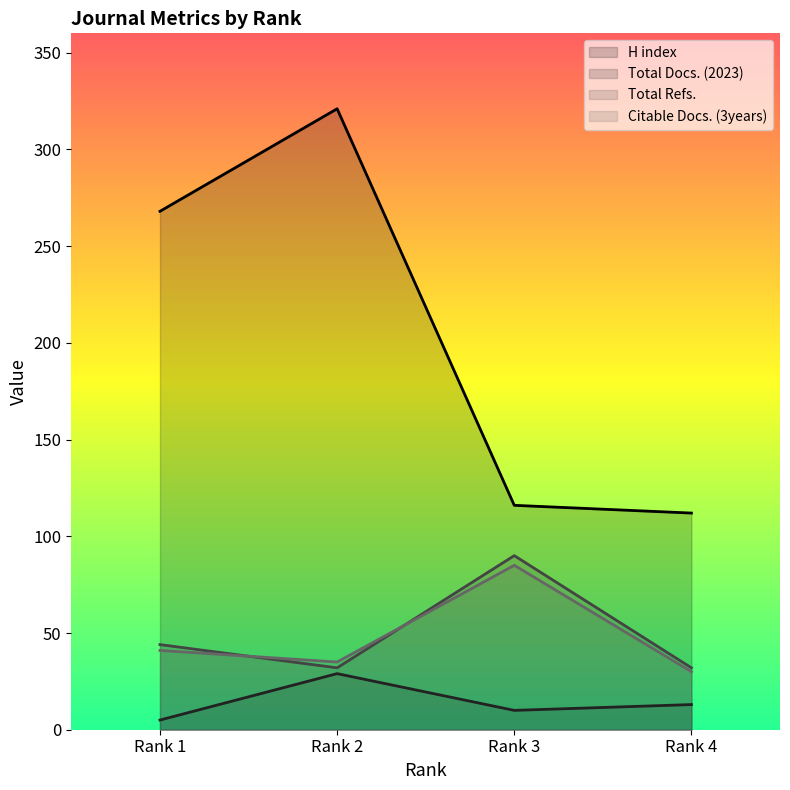

What is the highest value of the Total Docs. (2023) series?

29